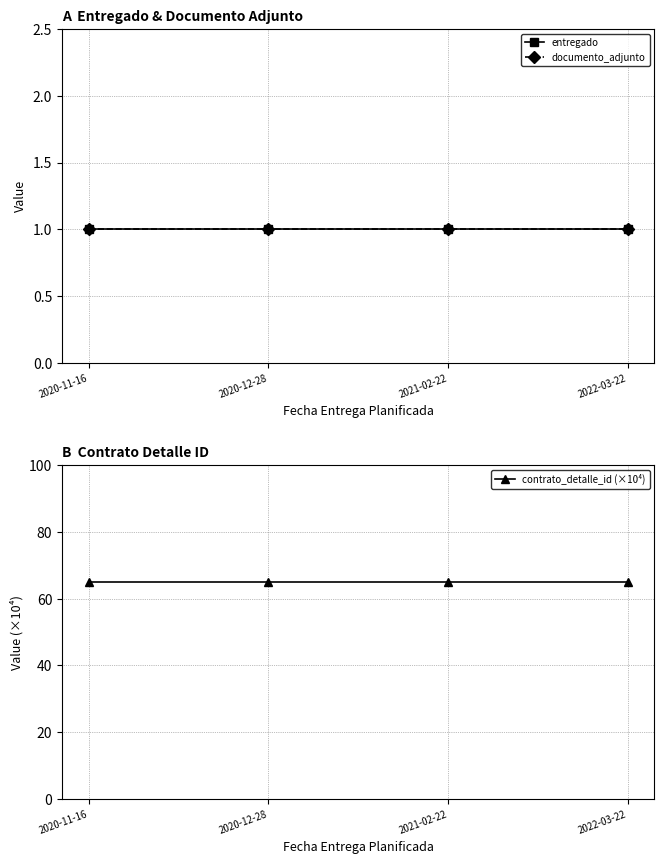

Which series has the widest spread of values?

entregado